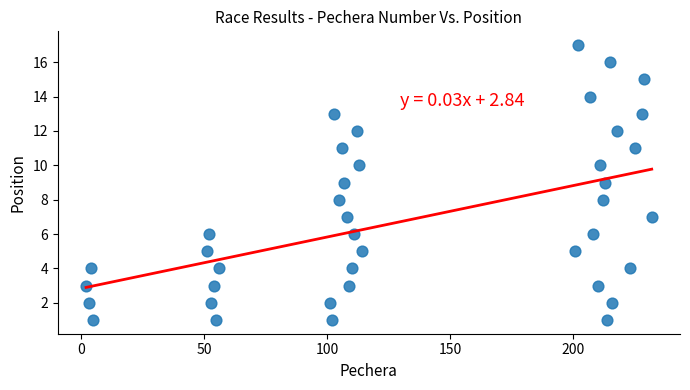

What is the range of X values (max minus min)?

230